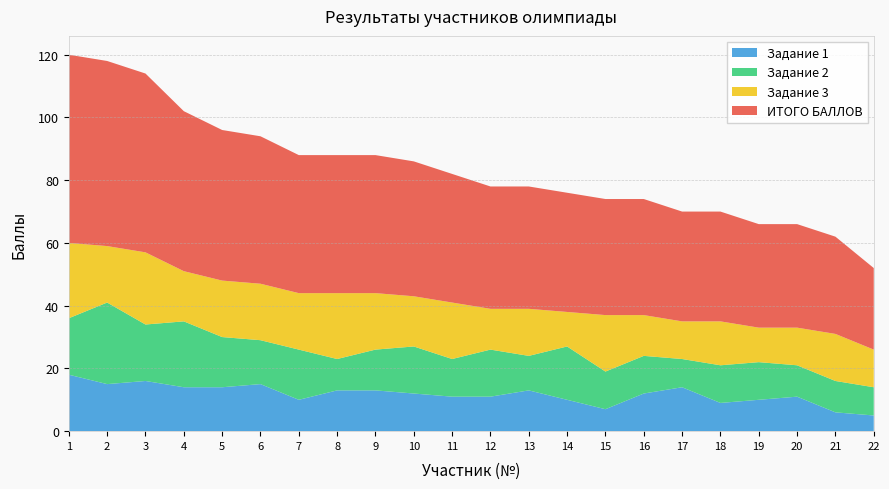

Reading right to left, list all the values displayed in this chart.

Задание 1: 5	6	11	10	9	14	12	7	10	13	11	11	12	13	13	10	15	14	14	16	15	18
Задание 2: 9	10	10	12	12	9	12	12	17	11	15	12	15	13	10	16	14	16	21	18	26	18
Задание 3: 12	15	12	11	14	12	13	18	11	15	13	18	16	18	21	18	18	18	16	23	18	24
ИТОГО БАЛЛОВ: 26	31	33	33	35	35	37	37	38	39	39	41	43	44	44	44	47	48	51	57	59	60